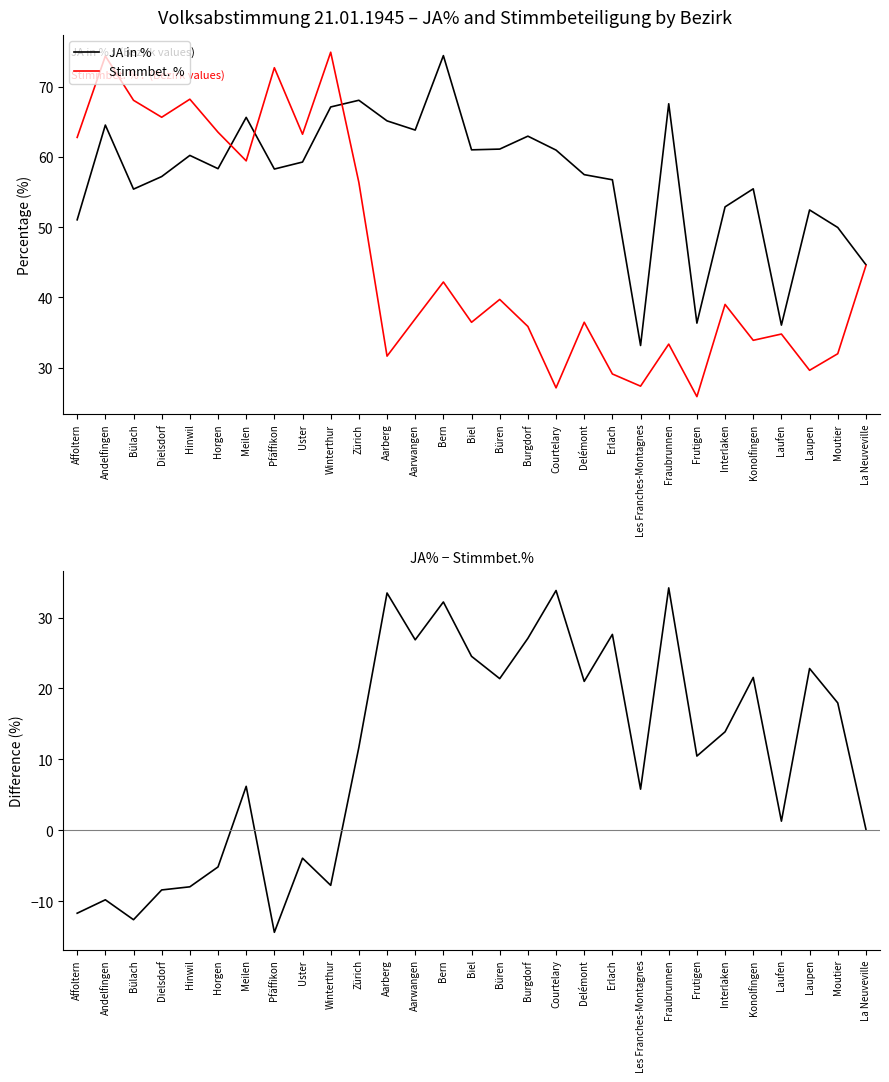

How many data points in Stimmbet. % are less than 38?

14